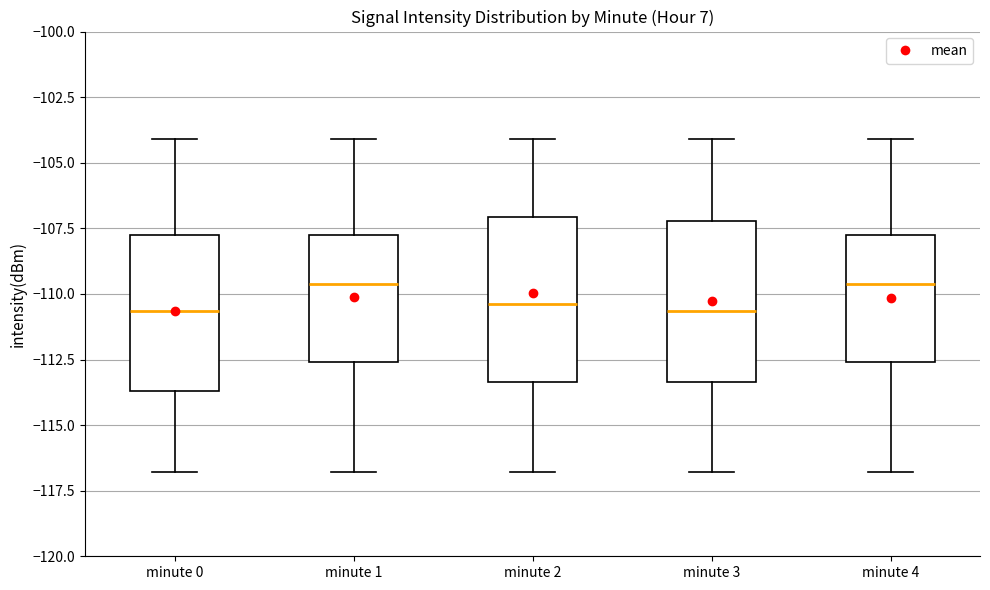

Where does the upper whisker of the box for minute 0 end on the y-axis? The values are not printed on the chart, so give them approximately, as read against the axis.

-104.0